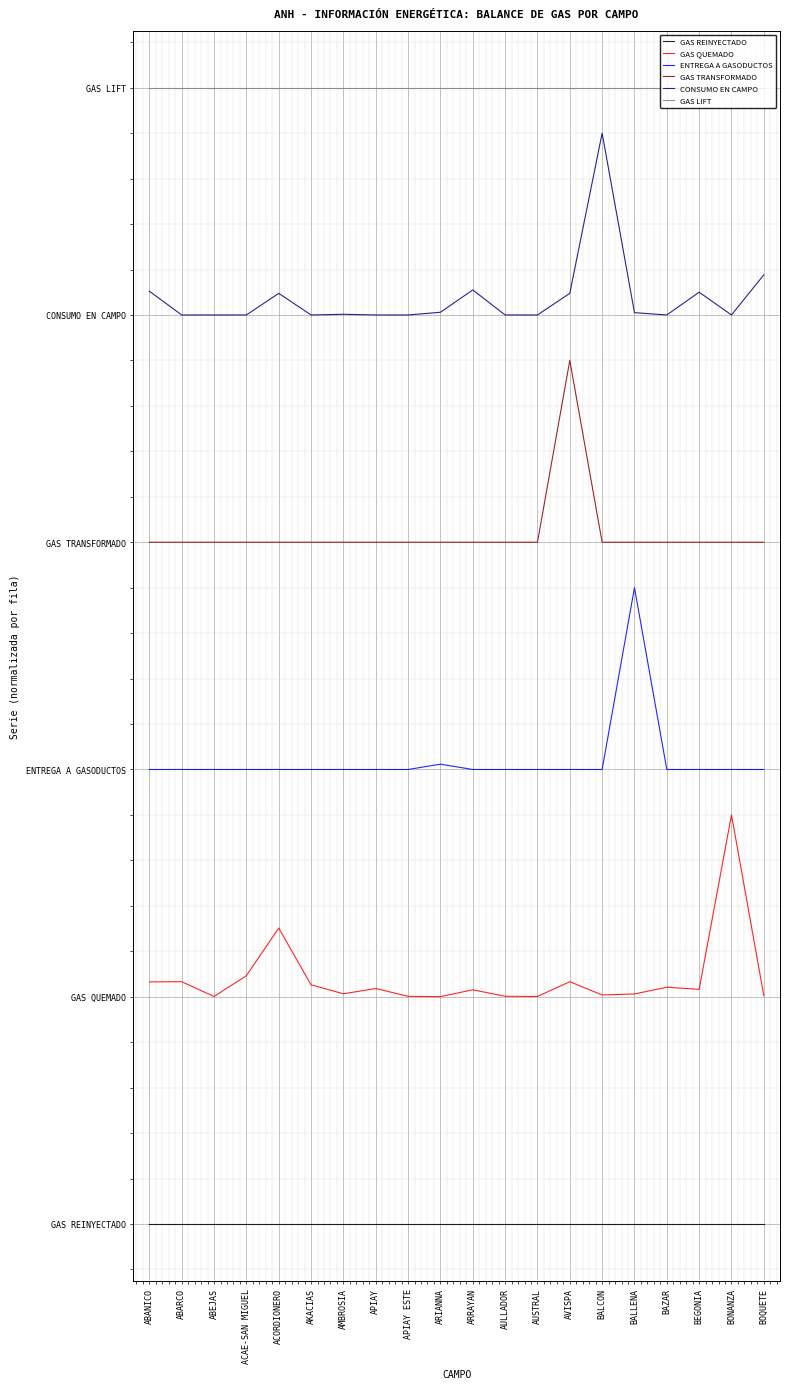

Where is the first local maximum for ENTREGA A GASODUCTOS?

ARIANNA